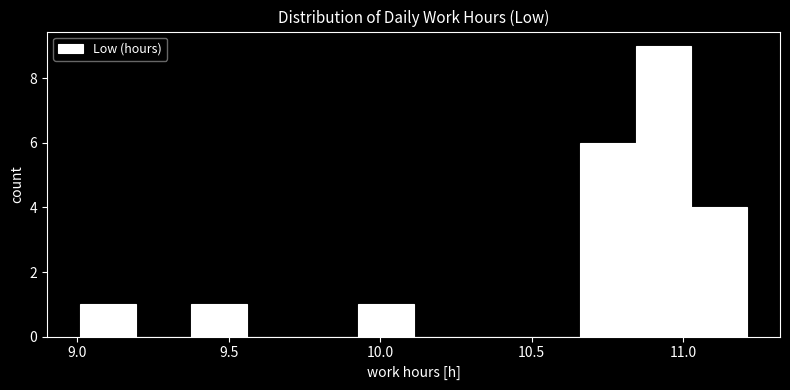

Around what value on the x-axis is the tallest bar? Give the approximate position of its centre, as read against the axis.

10.95